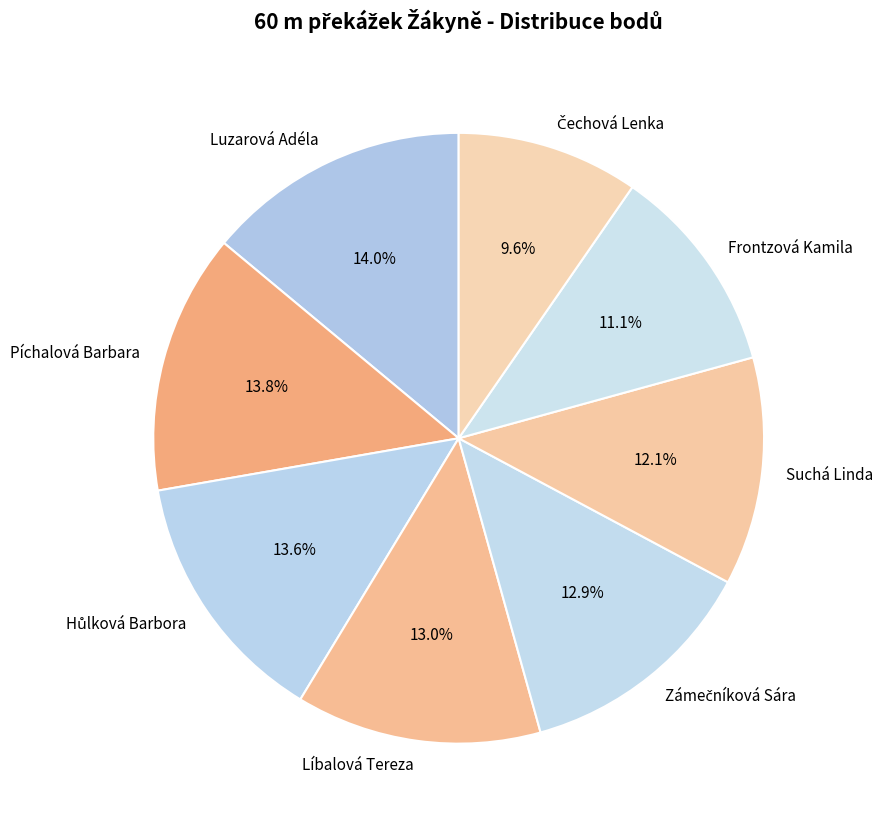

Is there a majority slice in this chart?

No